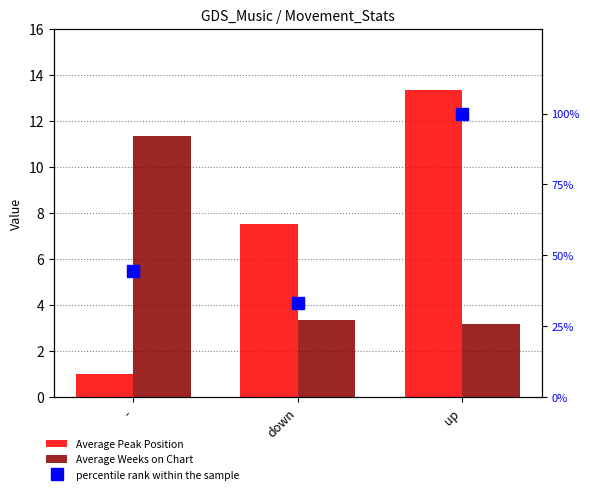

What is the difference between the Average Weeks on Chart values at - and up?

8.2